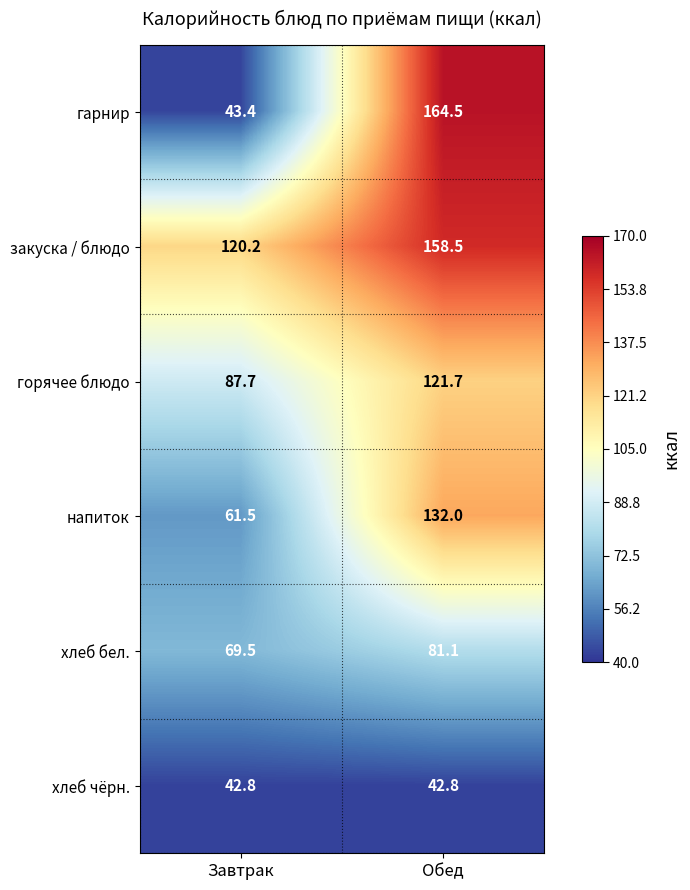

Reading left to right, what are all the values shown in this chart?

гарнир: Завтрак=43.4	Обед=164.5
закуска / блюдо: Завтрак=120.2	Обед=158.5
горячее блюдо: Завтрак=87.7	Обед=121.7
напиток: Завтрак=61.5	Обед=132.0
хлеб бел.: Завтрак=69.5	Обед=81.1
хлеб чёрн.: Завтрак=42.8	Обед=42.8